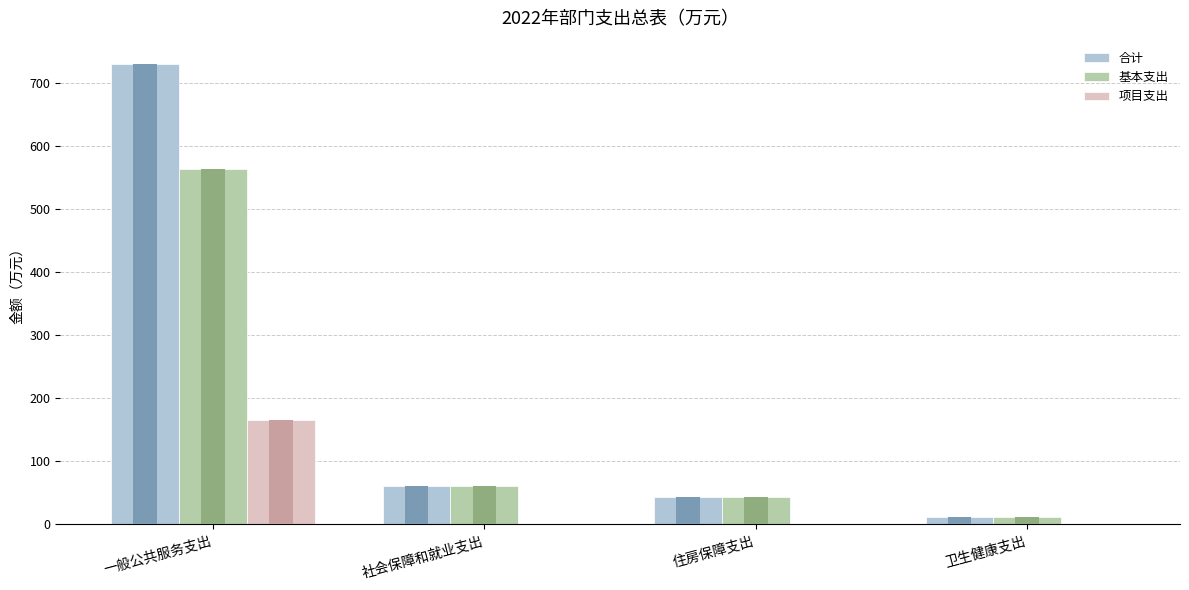

The 合计 series shows 1254.3 at 一般公共服务支出. True or false?

False